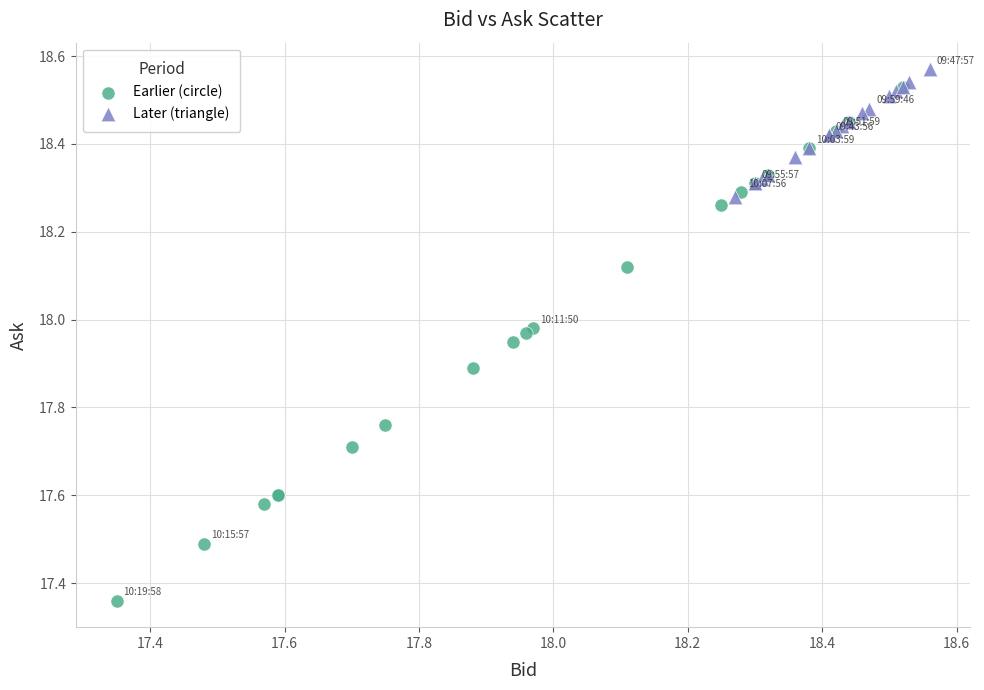

Which series contains the lowest Y value?

Earlier (circle)